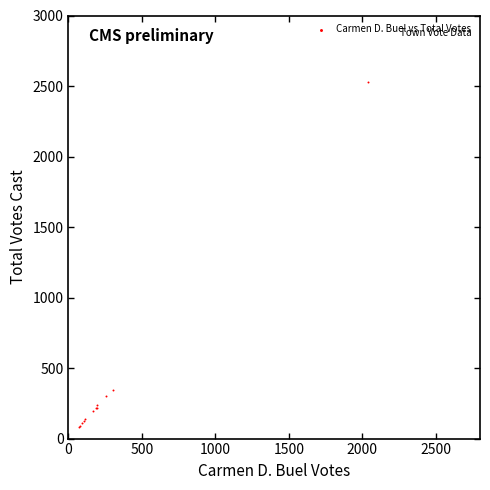

What Y value in the scatter plot is closest to 1303?

345